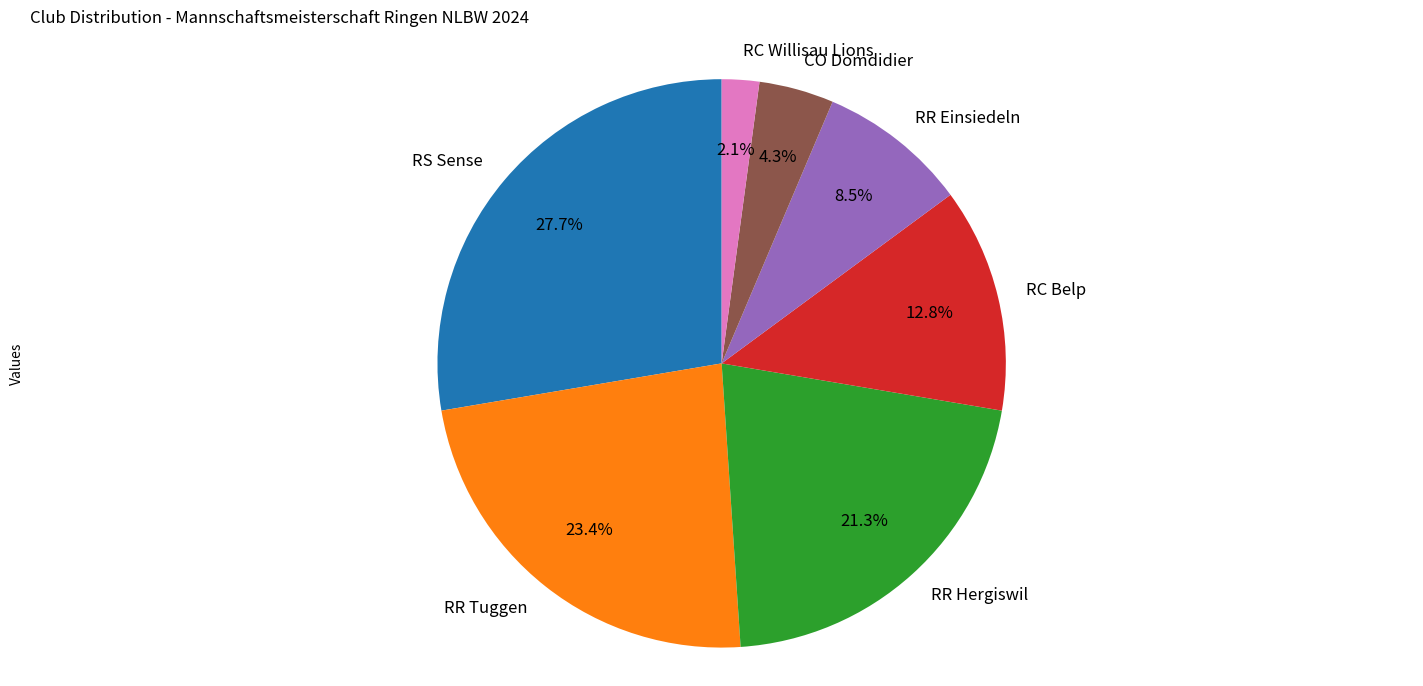

Which has a higher value, RS Sense or CO Domdidier?

RS Sense